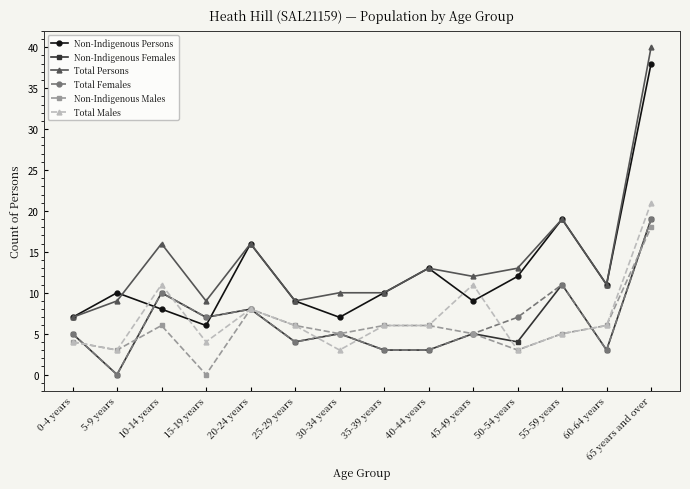

Between 15-19 years and 40-44 years, which series saw the biggest shift?

Non-Indigenous Persons